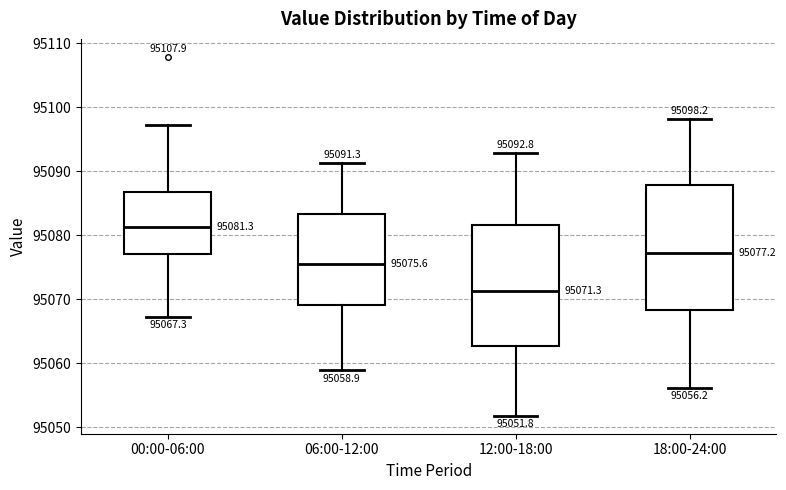

Which box's median line is the highest?

00:00-06:00